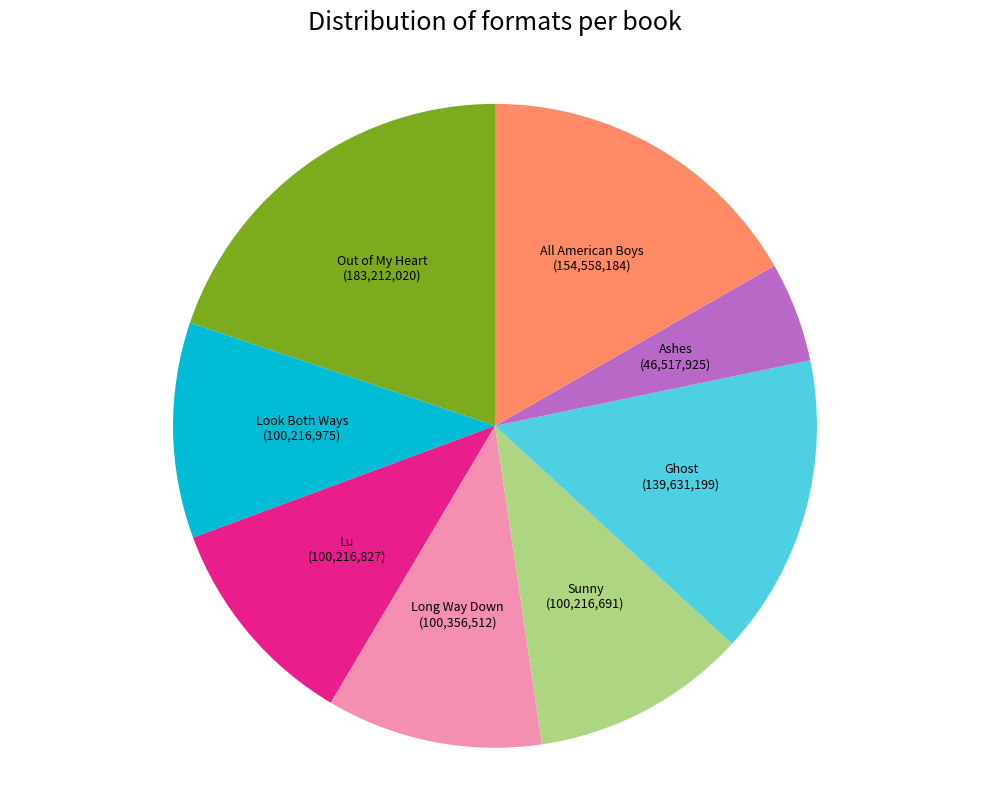

True or false: Ghost accounts for 1% of the total.

False